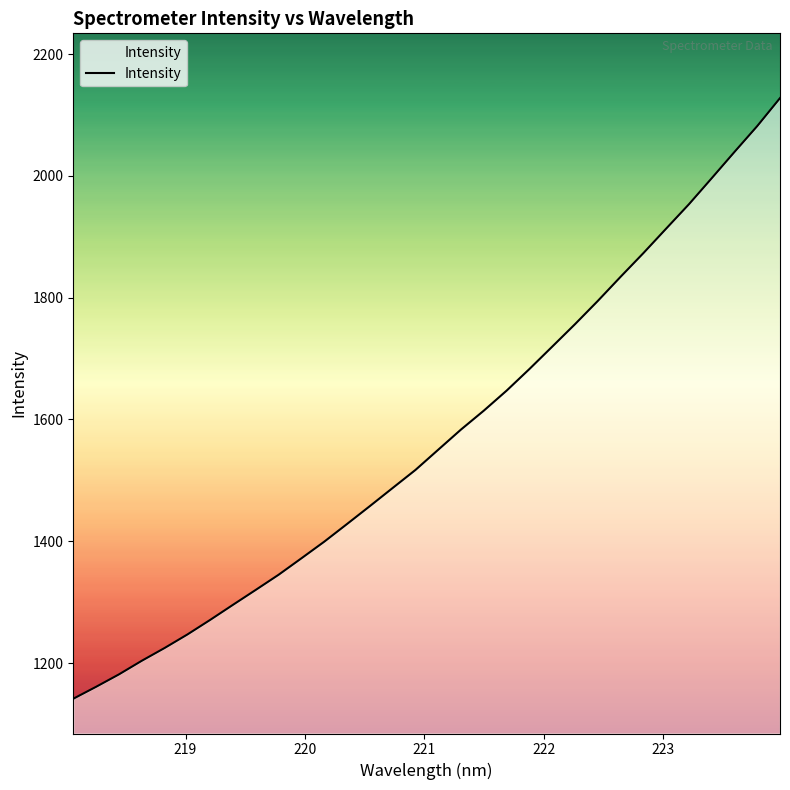

What is the greatest value displayed?

2127.7